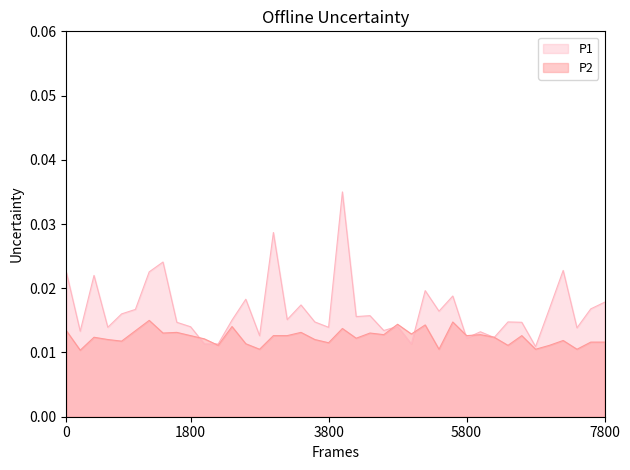

Is it true that P1 equals 0.0 at 04:06?

False